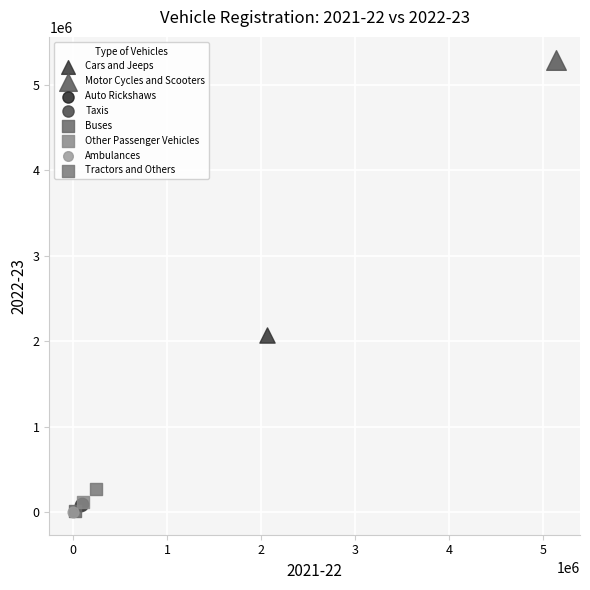

What are all the series names shown in the legend?

Cars and Jeeps, Motor Cycles and Scooters, Auto Rickshaws, Taxis, Buses, Other Passenger Vehicles, Ambulances, Tractors and Others